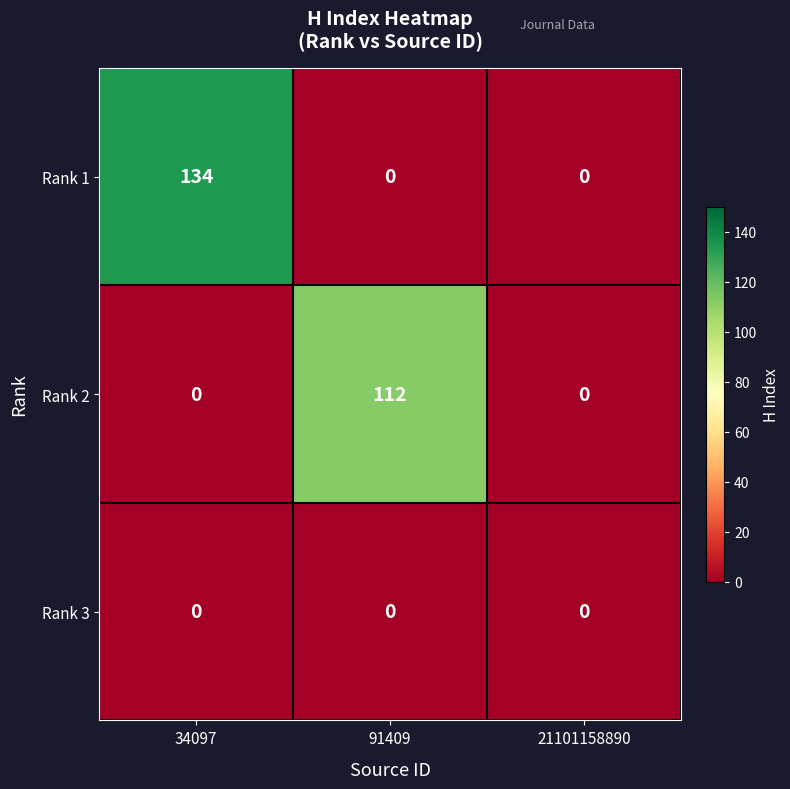

Count the number of data series in this chart.

3